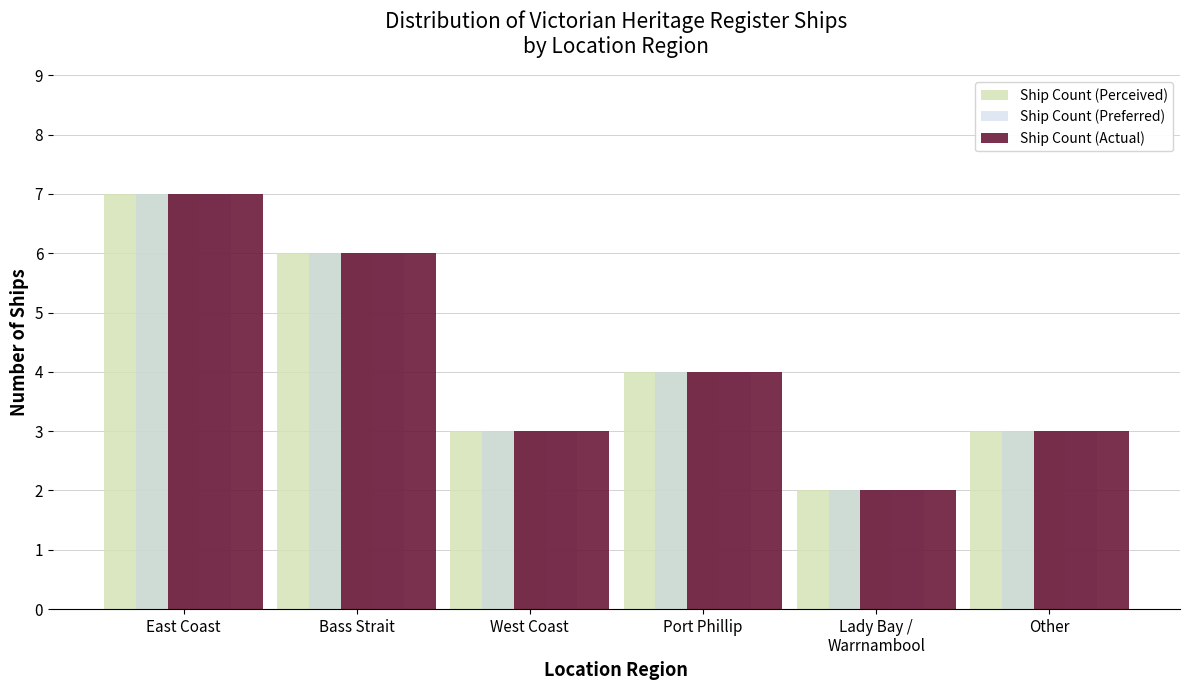

What is the highest value of the Ship Count (Perceived) series?

7